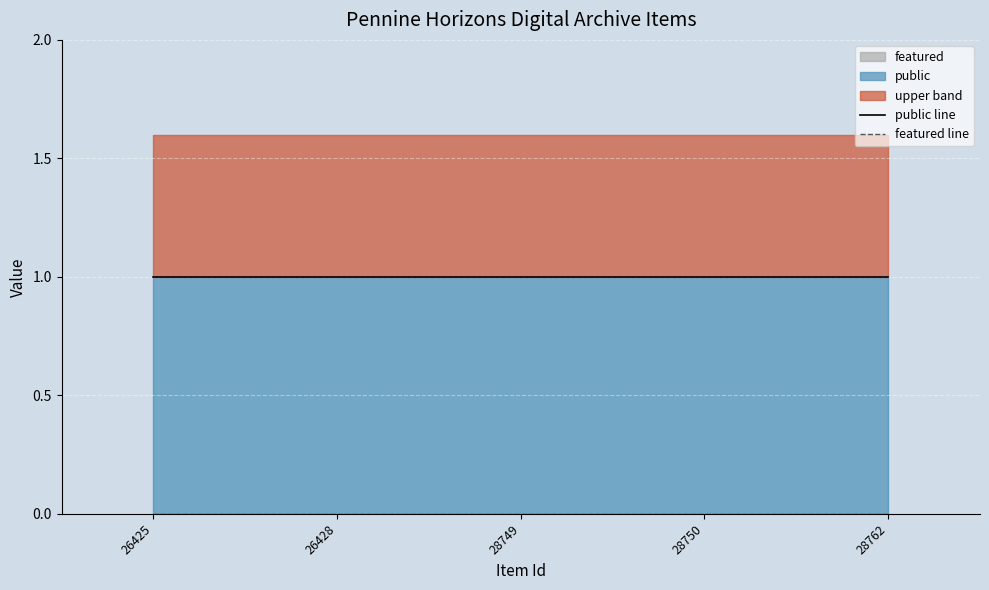

What is the sum of all public line values?

5